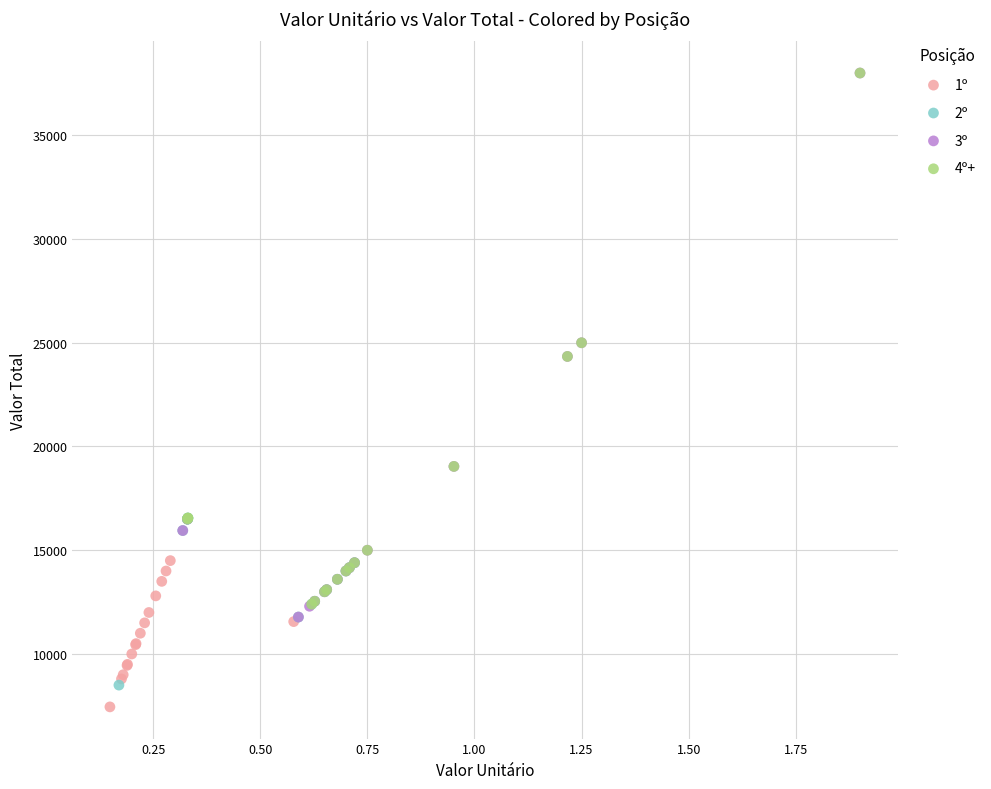

What are all the series names shown in the legend?

1º, 2º, 3º, 4º+